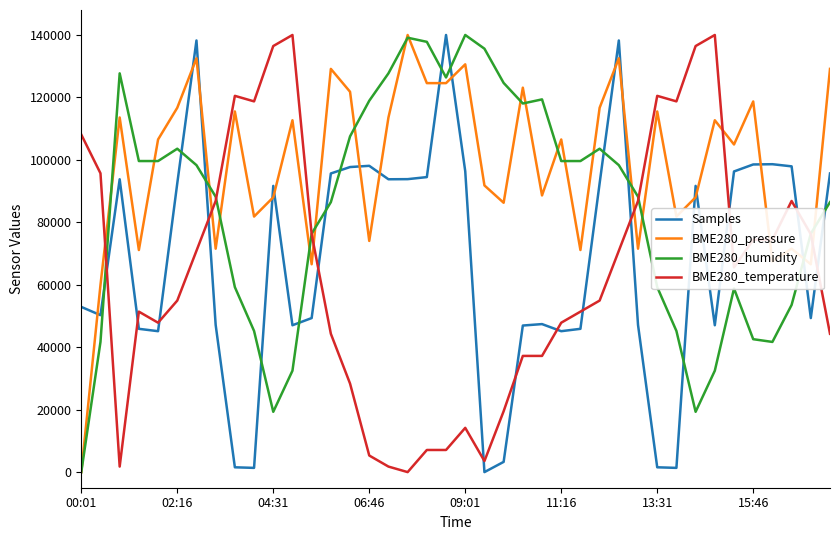

Which series has the largest total across all categories?

BME280_pressure